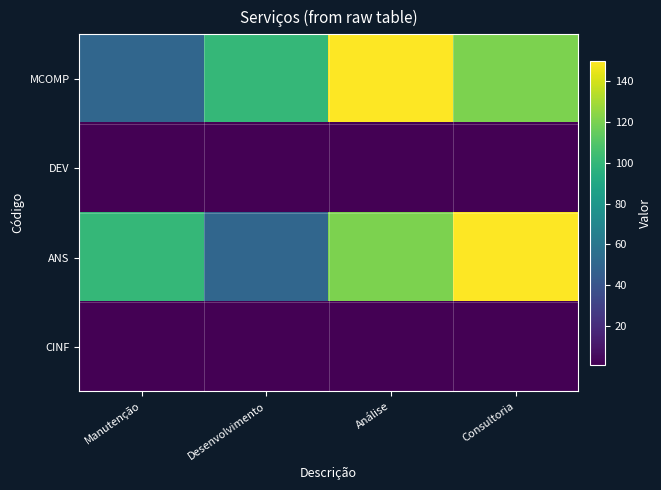

Reading right to left, extract all data points from this chart.

MCOMP: Consultoria=120.5	Análise=150.0	Desenvolvimento=100.3	Manutenção=50.0
DEV: Consultoria=1.1	Análise=1.0	Desenvolvimento=1.0	Manutenção=1.1
ANS: Consultoria=150.0	Análise=120.5	Desenvolvimento=50.0	Manutenção=100.3
CINF: Consultoria=1.0	Análise=1.0	Desenvolvimento=1.1	Manutenção=1.1